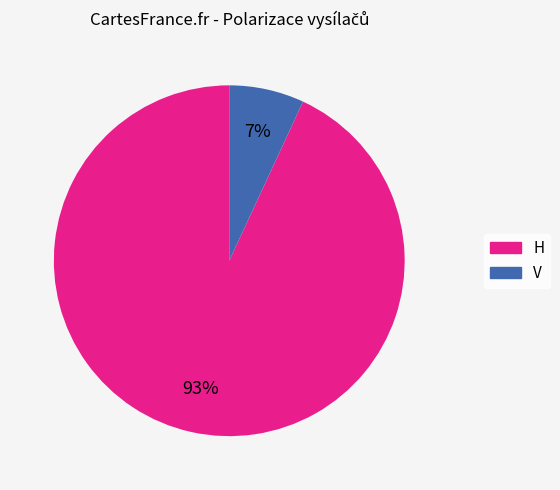

What is the smallest slice in the pie chart?

V